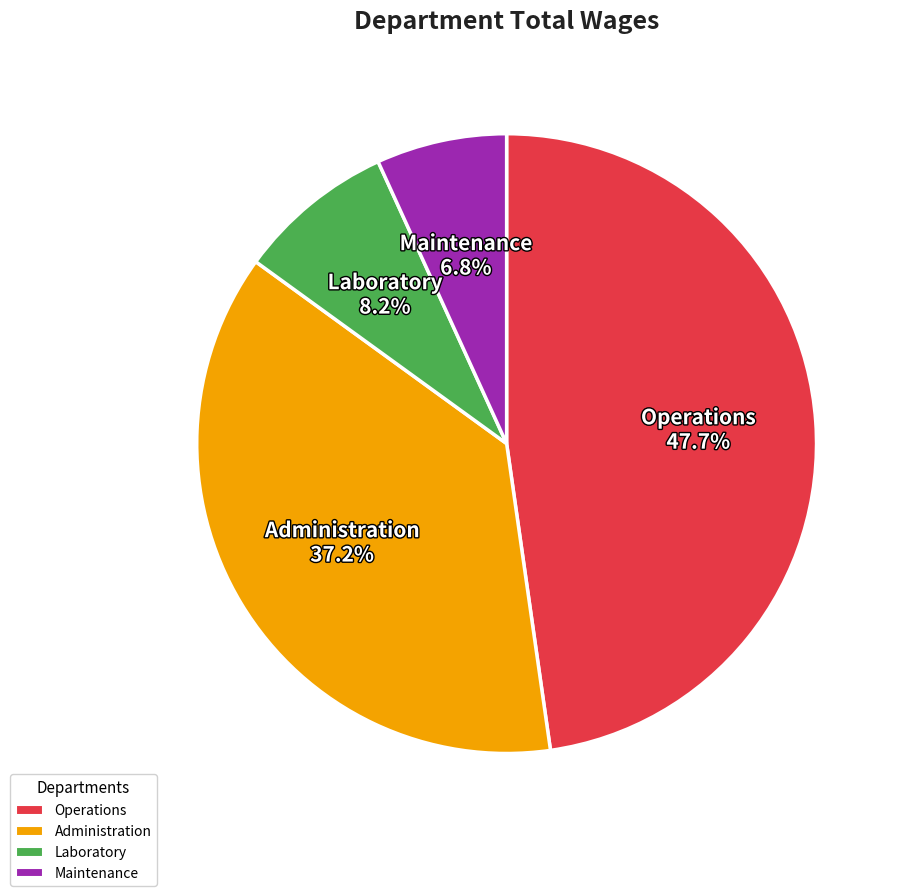

Count the number of slices in the pie.

4